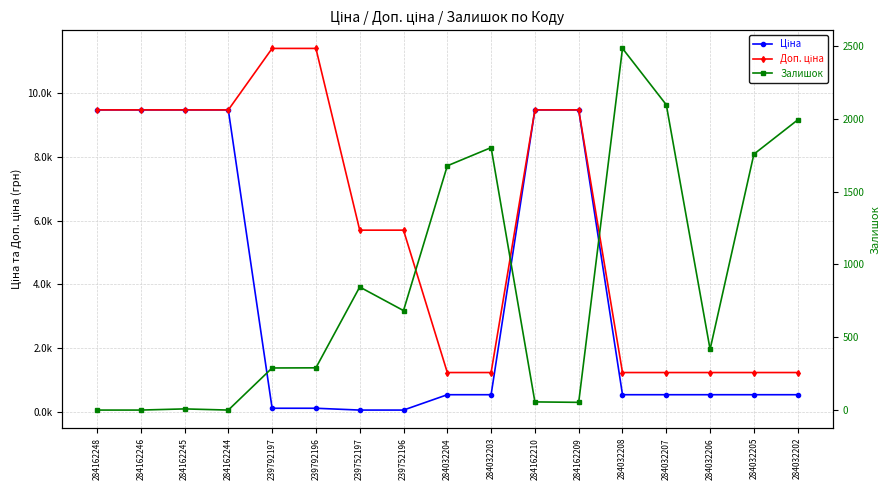

What position from the right is 284162246?

16